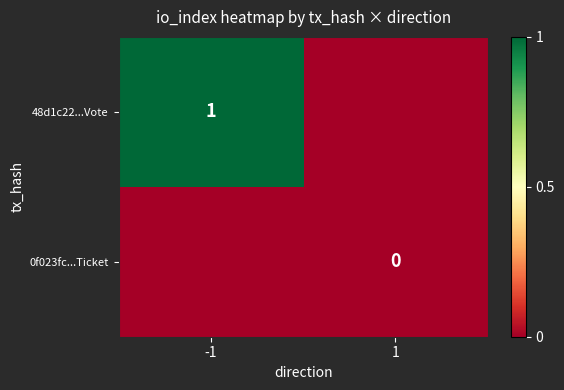

At how many categories does at least one series exceed 0?

1